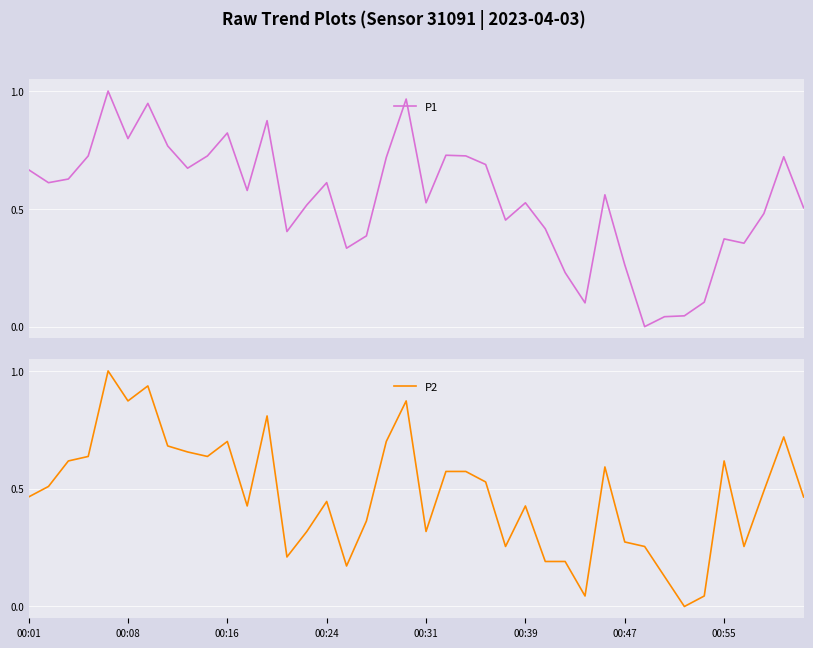

What is the difference between the maximum and minimum values in the P1 series?

1.0